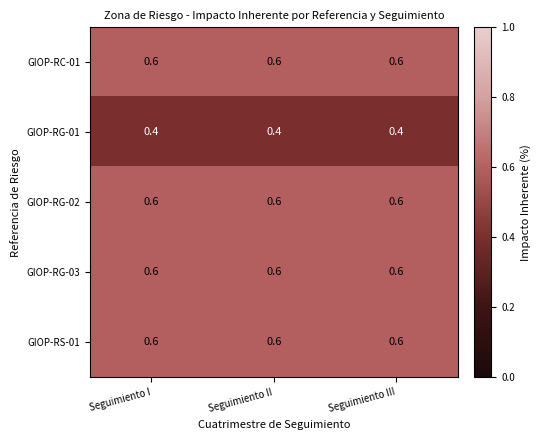

The value of GIOP-RG-02 at Seguimiento I is 0.3. True or false?

False